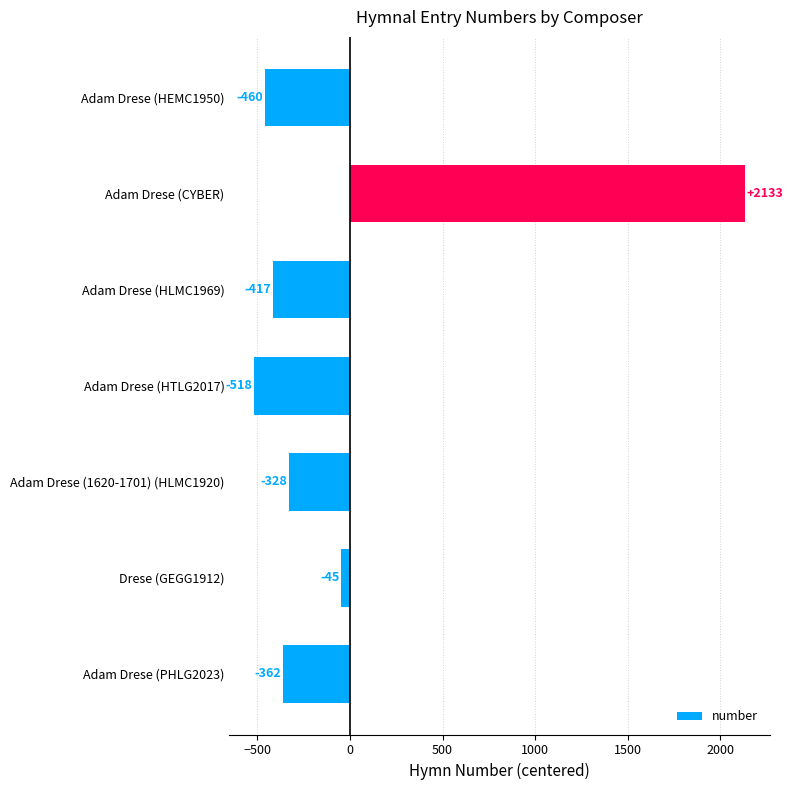

How many data points are less than -362?

4